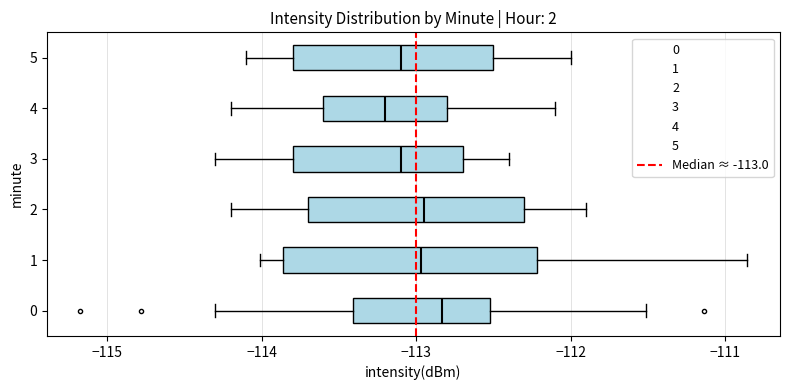

Where is the right edge of the box at y = 5 on the x-axis? The values are not printed on the chart, so give them approximately, as read against the axis.

-112.5